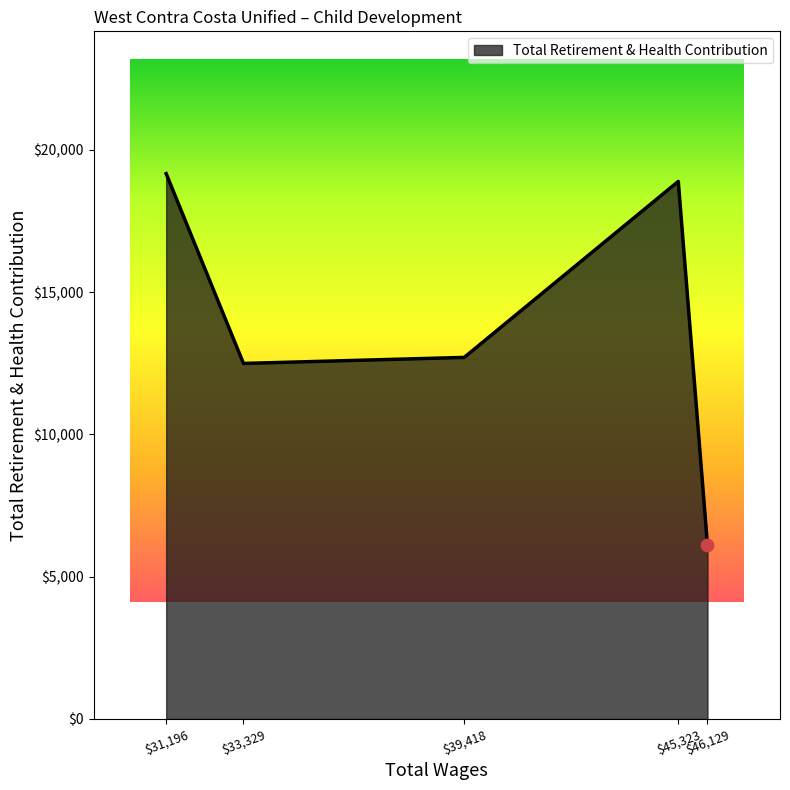

What is the difference between the maximum and minimum values?

13059